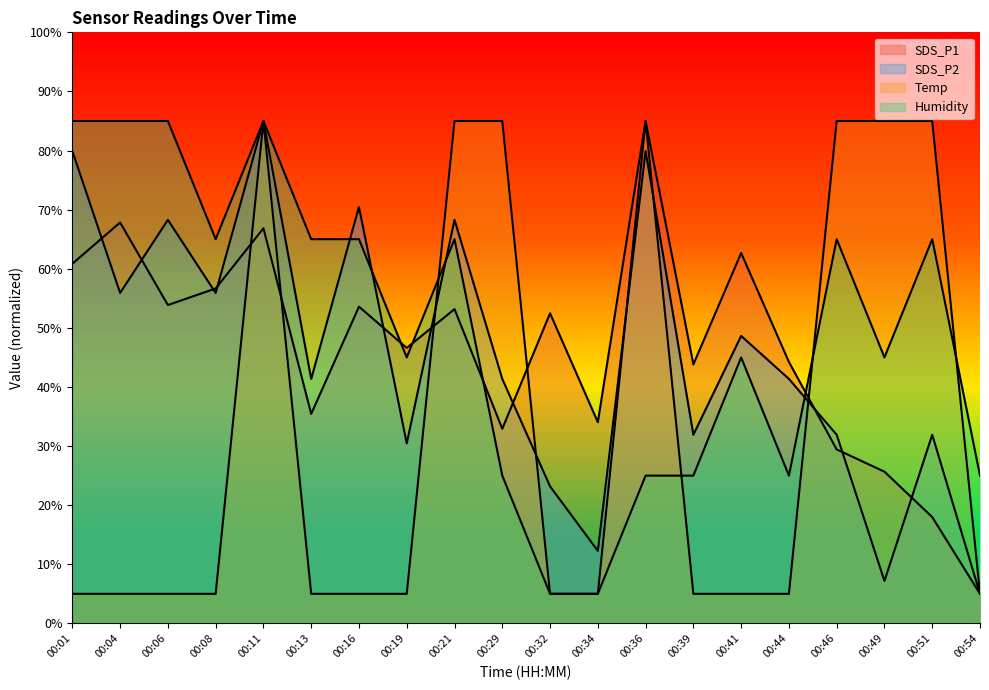

How many lines are shown in the chart?

4